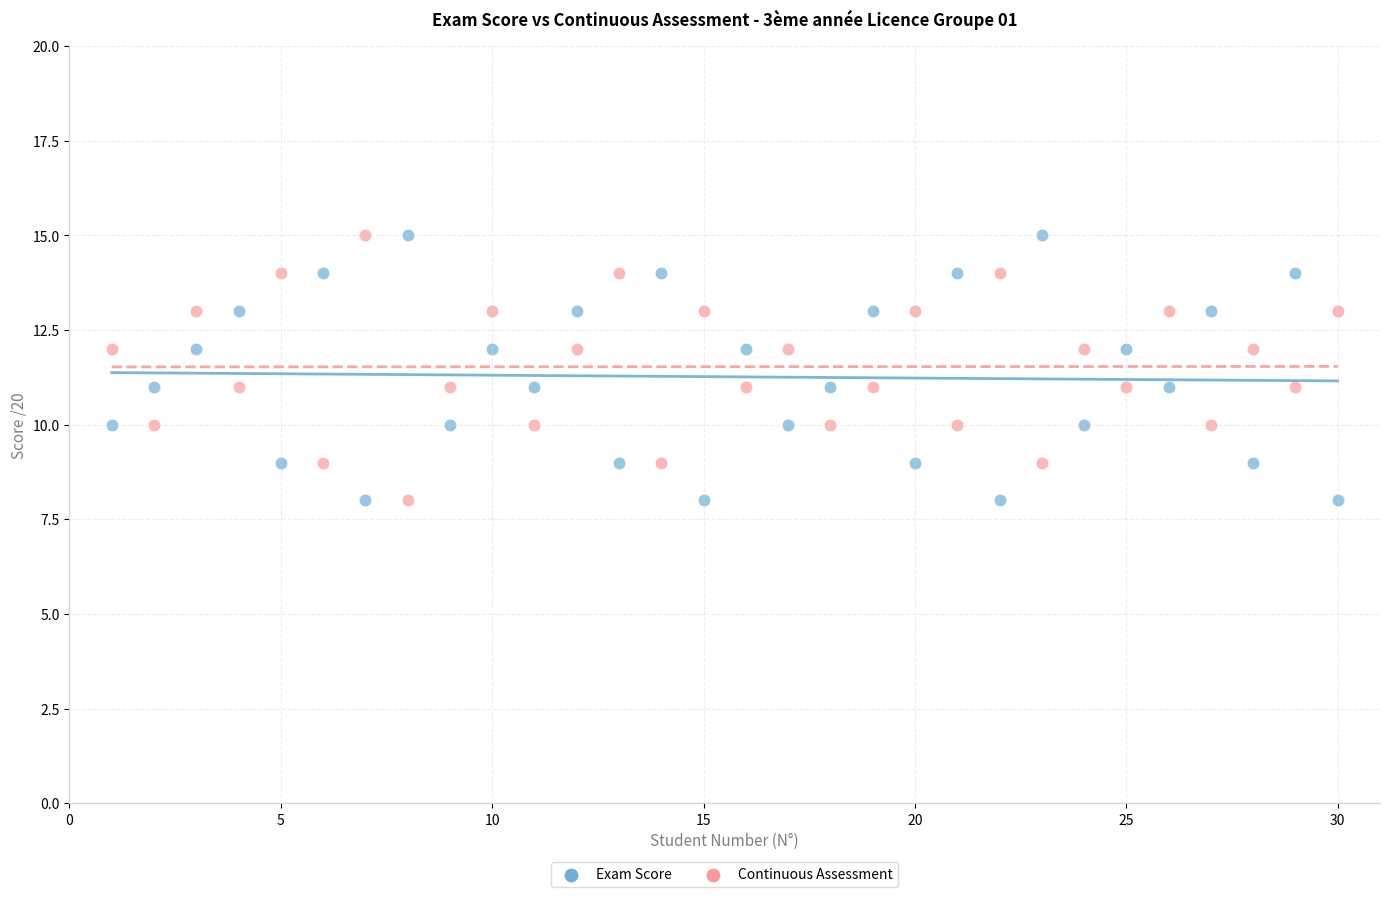

What is the X range (max minus min) for the scatter plot?

29